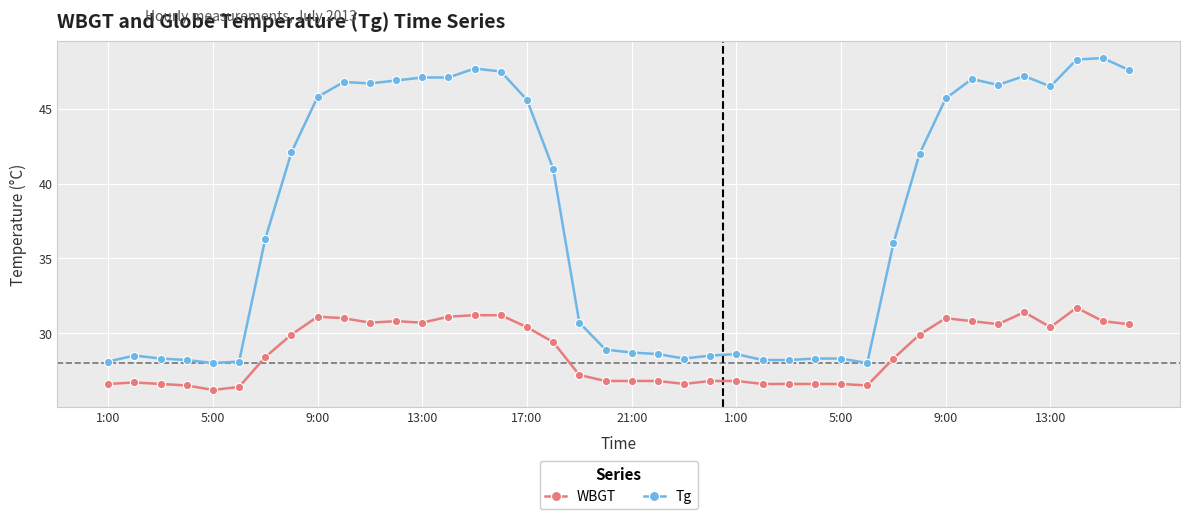

What is the value of the Tg point at the 20th from the left?

28.9